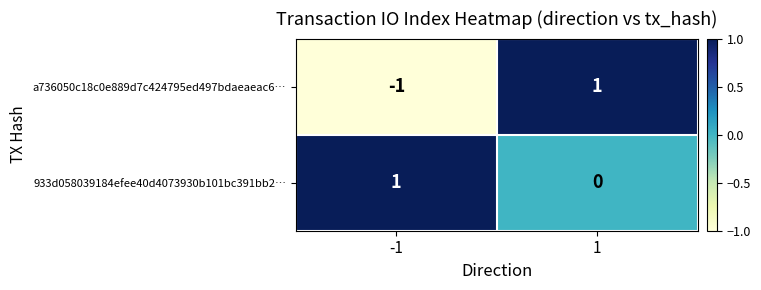

Which series has the widest spread of values?

a736050c18c0e889d7c424795ed497bdaeaeac6…